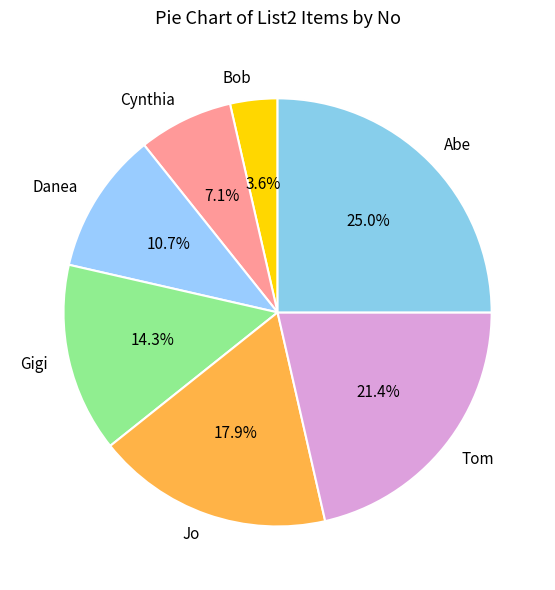

Is it true that Abe is 33% of the pie?

False